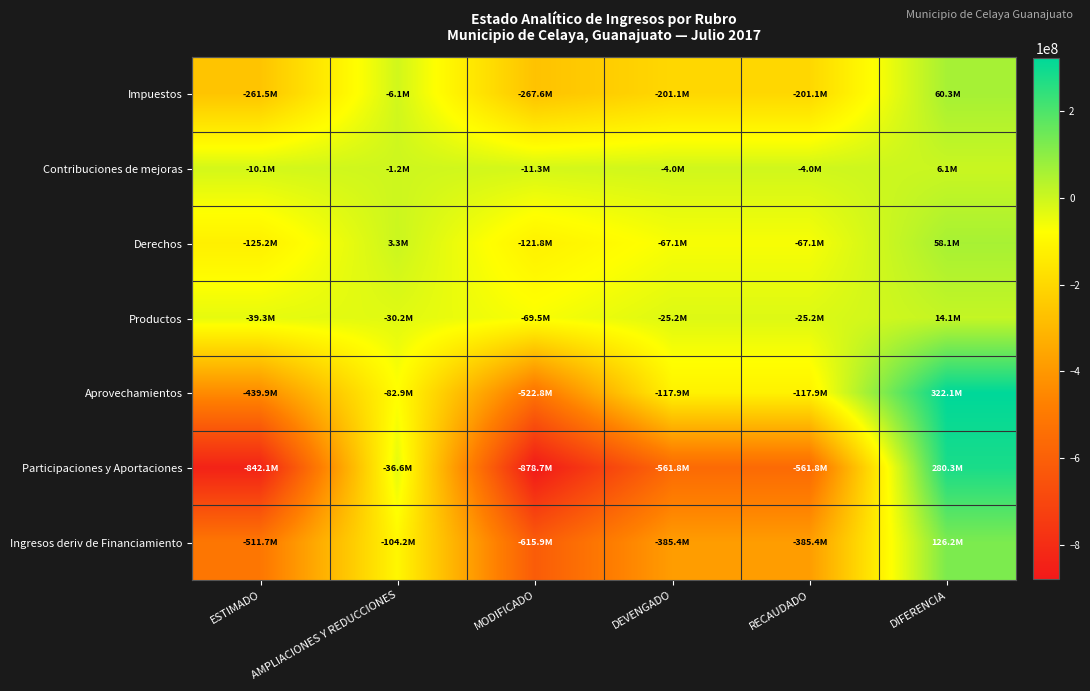

Which series changed the most between RECAUDADO and DIFERENCIA?

Participaciones y Aportaciones